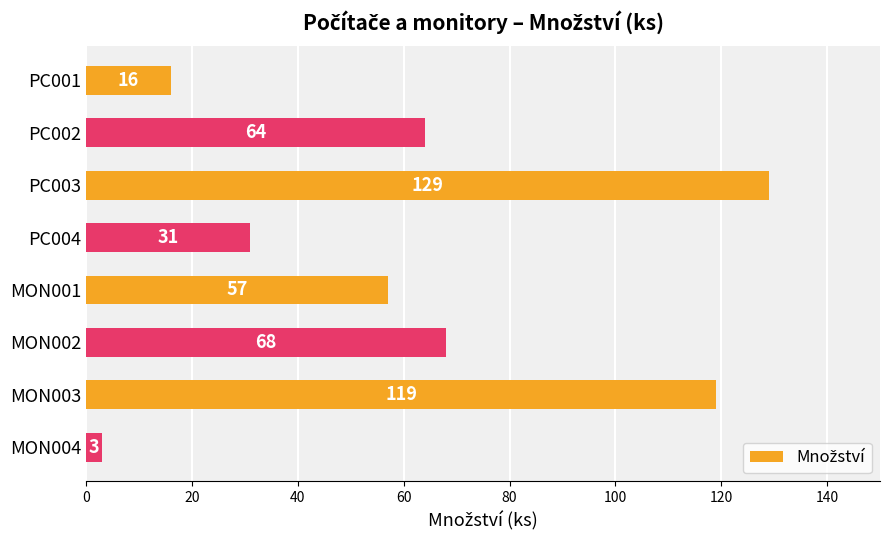

Does the chart contain any negative values?

No